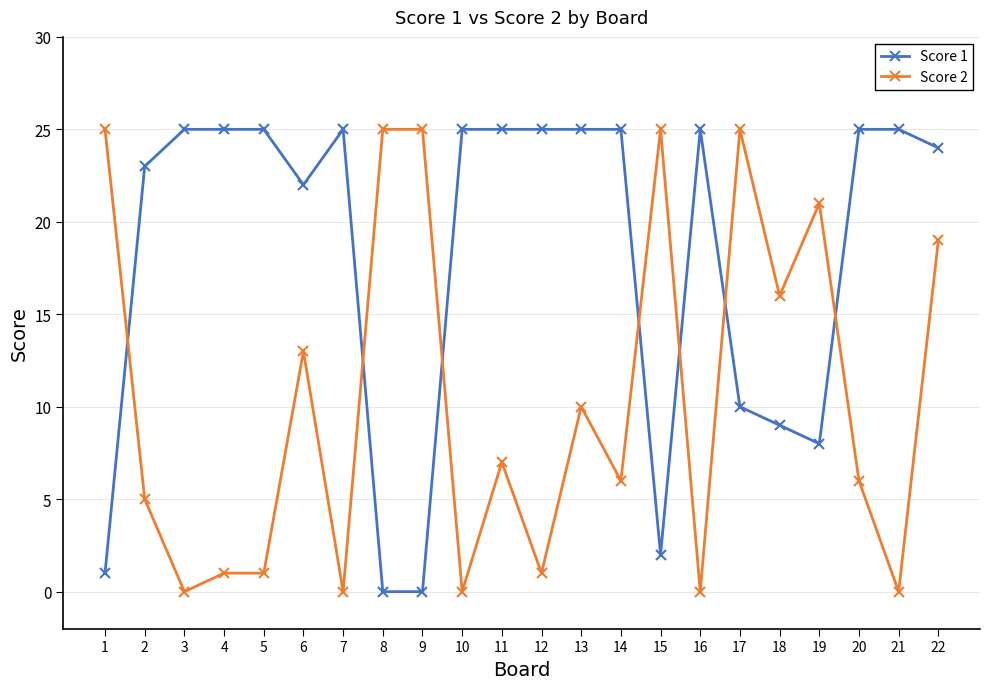

Where is Score 2 nearest to the value 12?

6